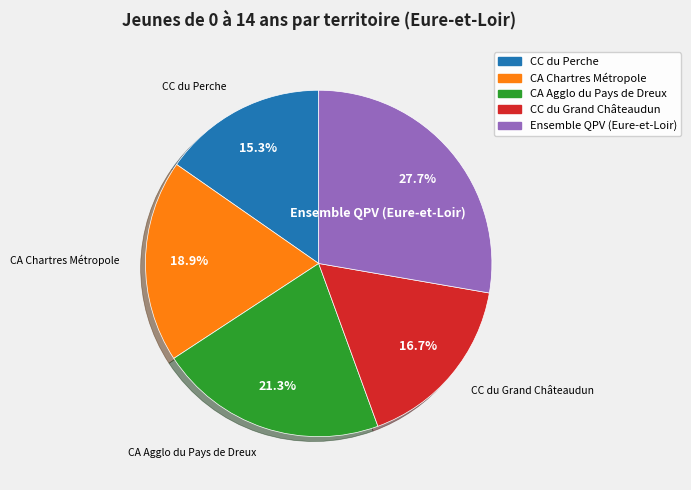

Is there a majority slice in this chart?

No